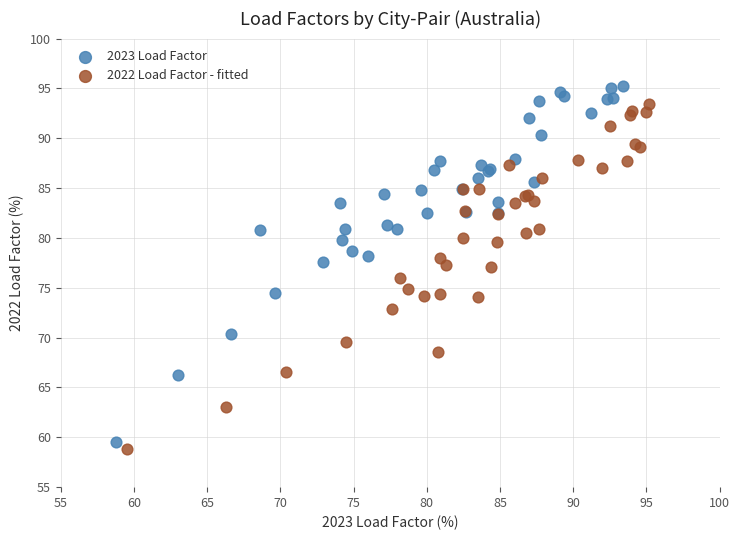

Which series reaches the minimum Y coordinate?

2022 Load Factor - fitted